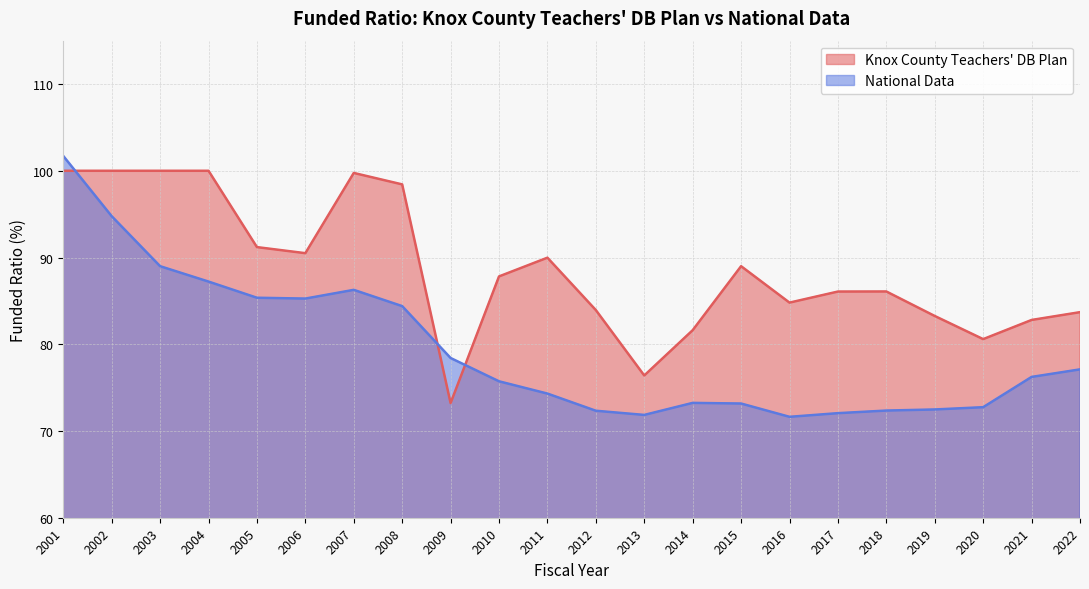

How many lines are shown in the chart?

2